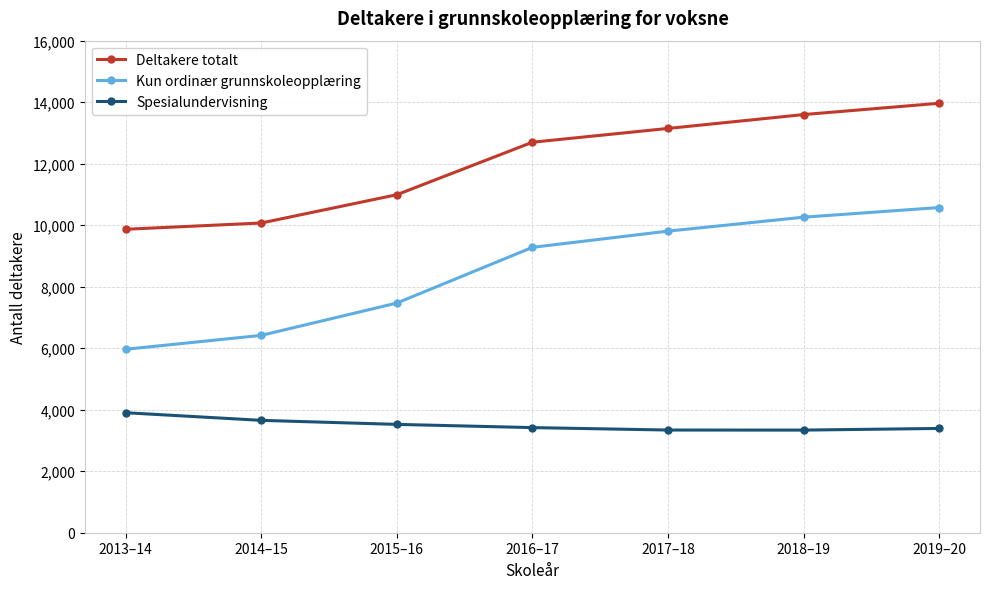

Is it true that Kun ordinær grunnskoleopplæring equals 3653 at 2017–18?

False